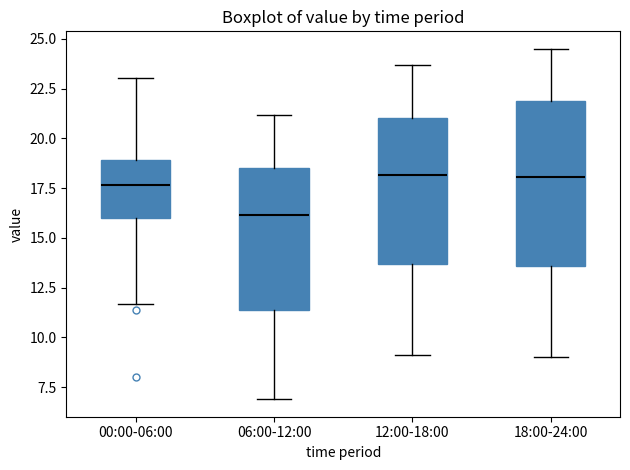

Reading left to right, transcribe this box plot: for each box, give where its median line is, the range the box spans, and where its two whiskers end, as read against the y-axis. The values are not printed on the chart, so give them approximately, as read against the axis.

00:00-06:00: median 17.5, box 16.0 to 19.0, whiskers 11.5 to 23.0
06:00-12:00: median 16.0, box 11.5 to 18.5, whiskers 7.0 to 21.0
12:00-18:00: median 18.0, box 13.5 to 21.0, whiskers 9.0 to 23.5
18:00-24:00: median 18.0, box 13.5 to 22.0, whiskers 9.0 to 24.5